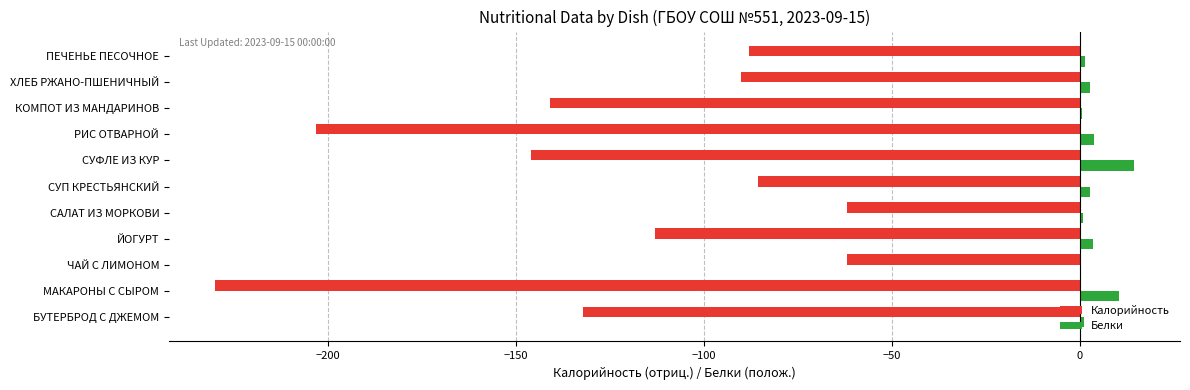

True or false: Калорийность has a value of -203.0 at РИС ОТВАРНОЙ.

True